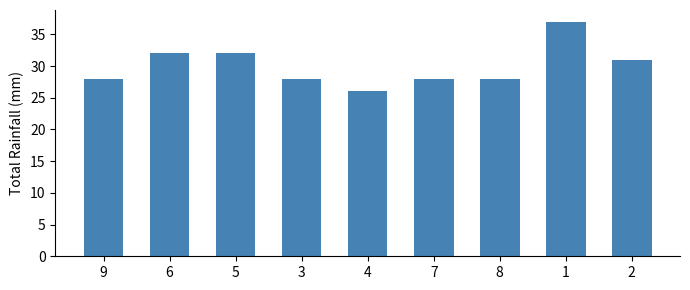

Reading left to right, list all the values displayed in this chart.

9=28	6=32	5=32	3=28	4=26	7=28	8=28	1=37	2=31